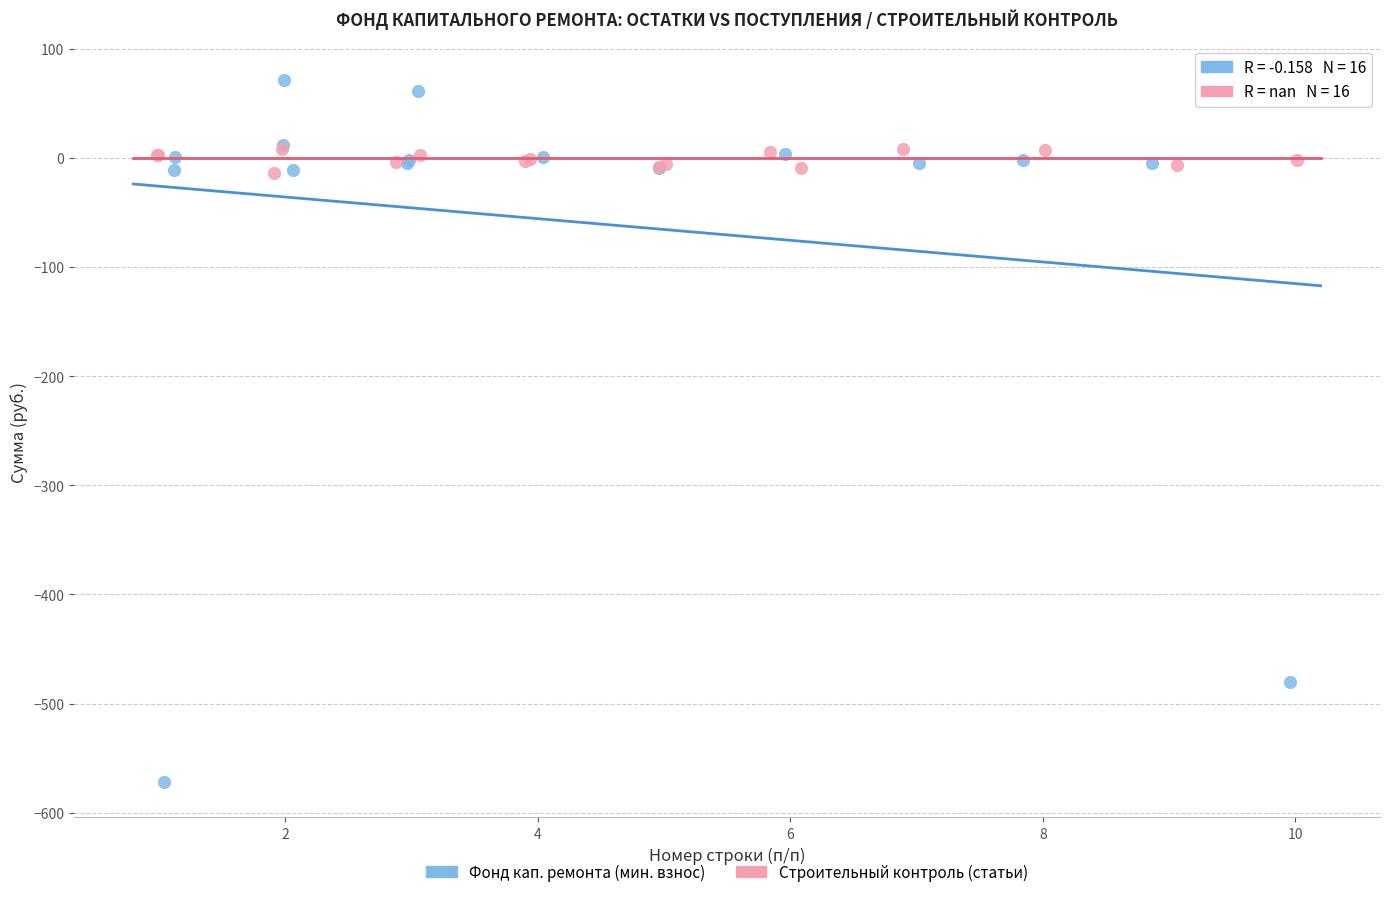

Which series has the largest Y range (max minus min)?

Фонд кап. ремонта (мин. взнос)